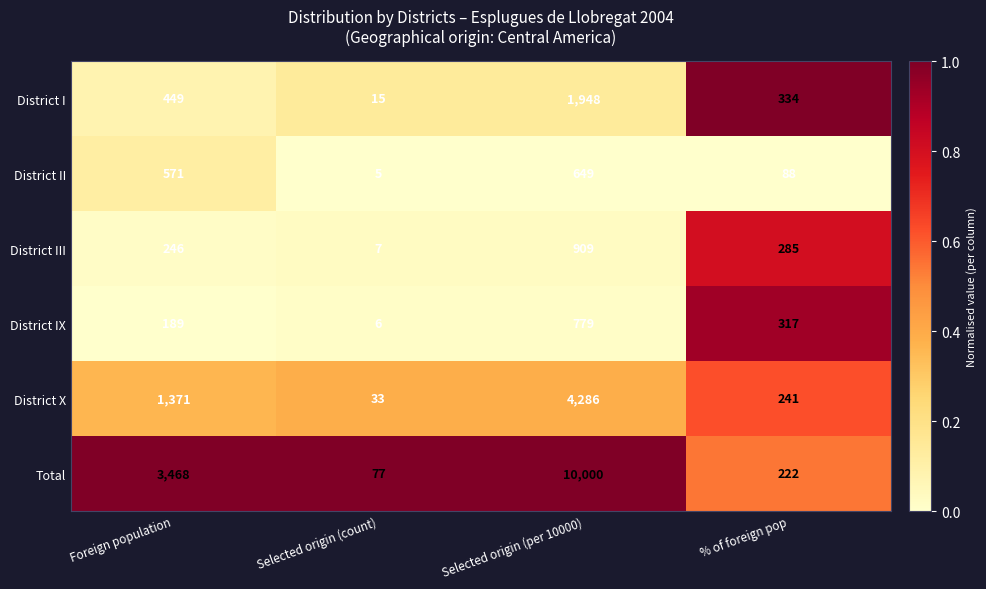

At which category does the chart reach its minimum across all series?

Selected origin (count)